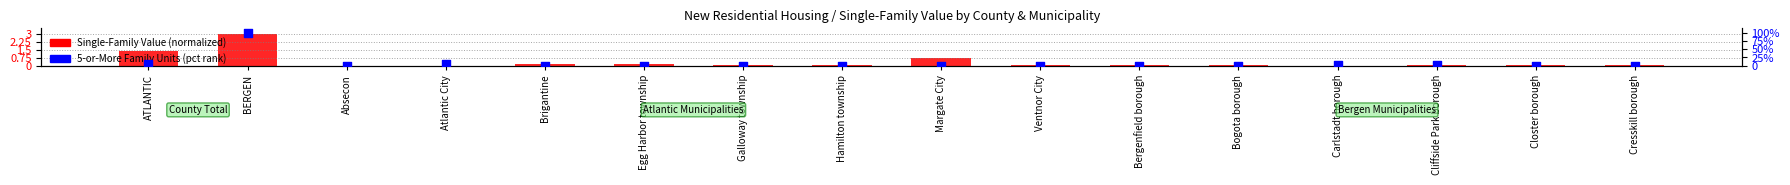

Which series reaches the maximum Y coordinate?

5-or-More Family Units (percentile)